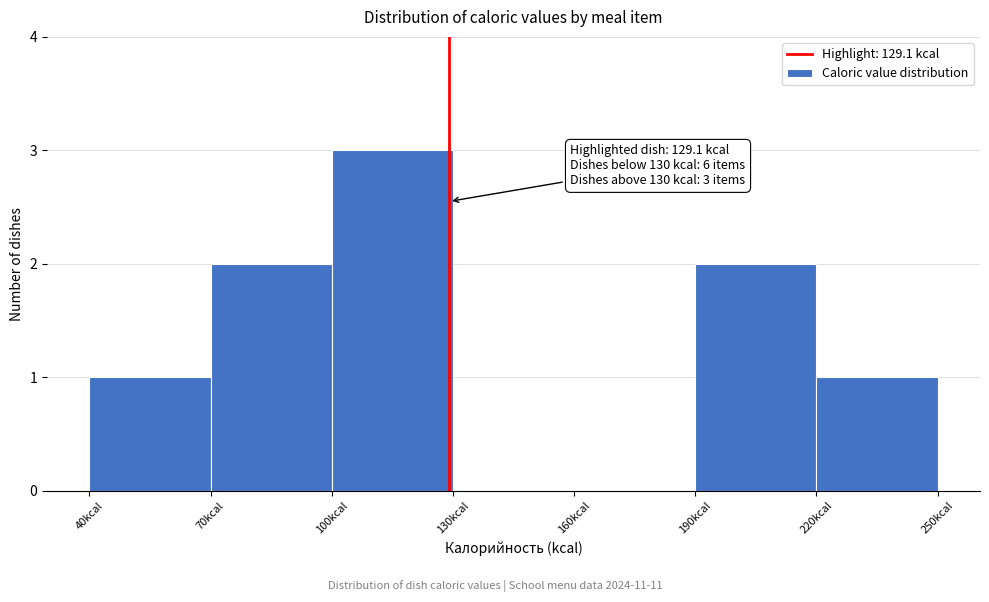

Over which range of the x-axis is the bar tallest?

100 to 130